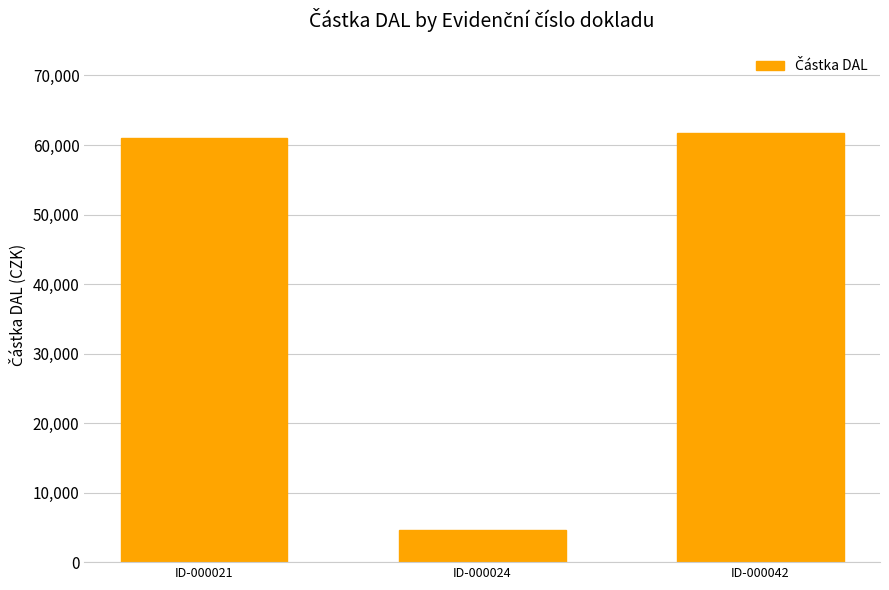

Is it true that the value at ID-000021 is 60962.9?

True